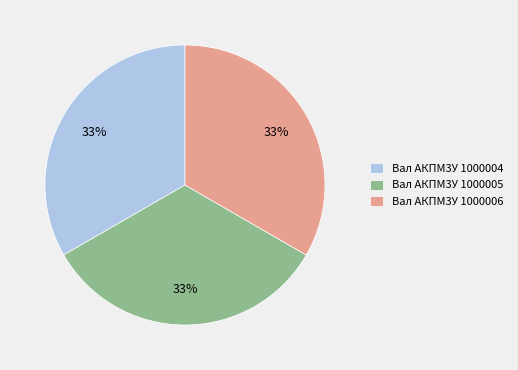

What percentage is the Вал АКПМ3У 1000005 slice, to the nearest percent?

33%